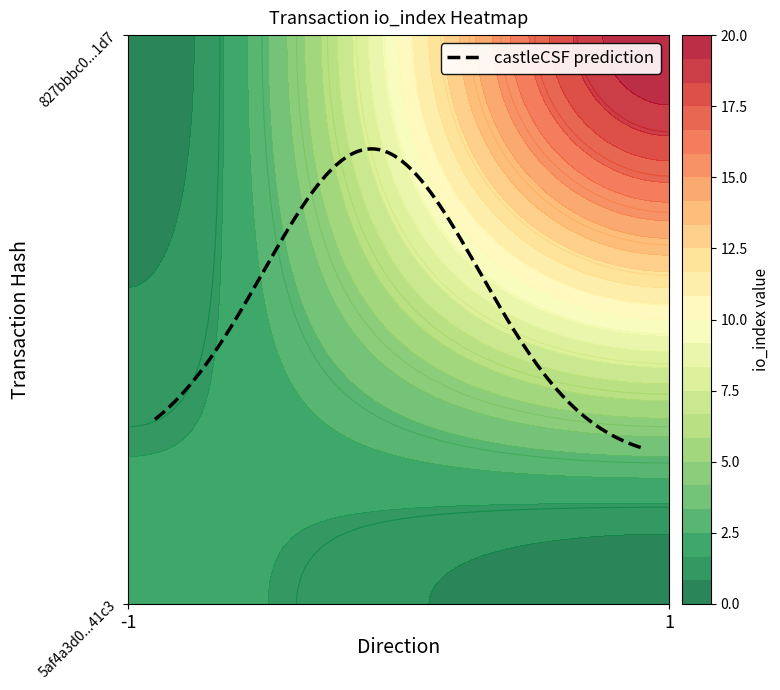

At io_index, list the series in order from smallest to largest.

5af4a3d0af9b69f8f53a789755a192b504b41c3, 827bbbc0dcb0f013a84f77760eefeda8859b1d7